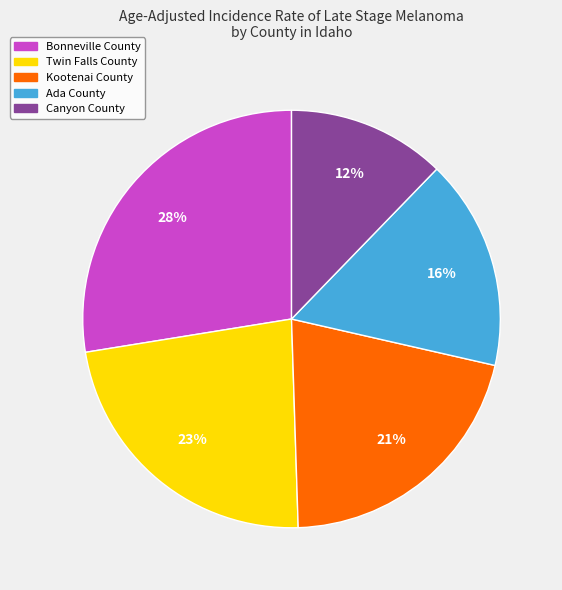

To the nearest percent, what percentage of the pie is Twin Falls County?

23%